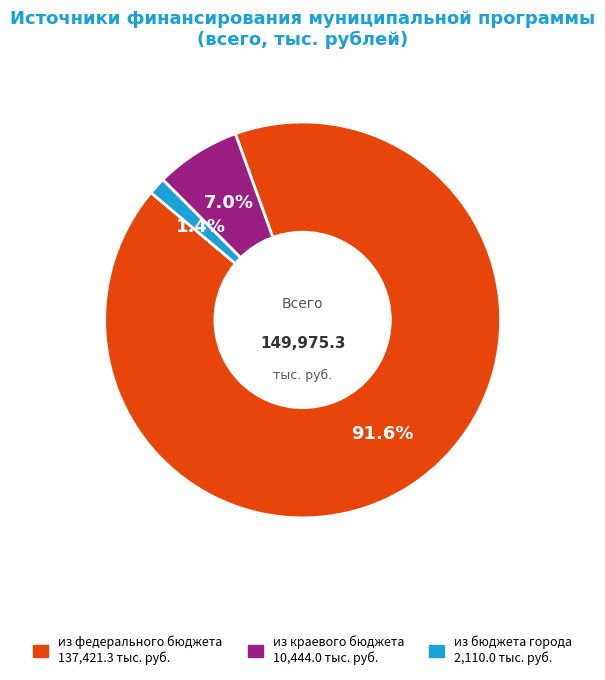

Which slice is the smallest?

из бюджета города